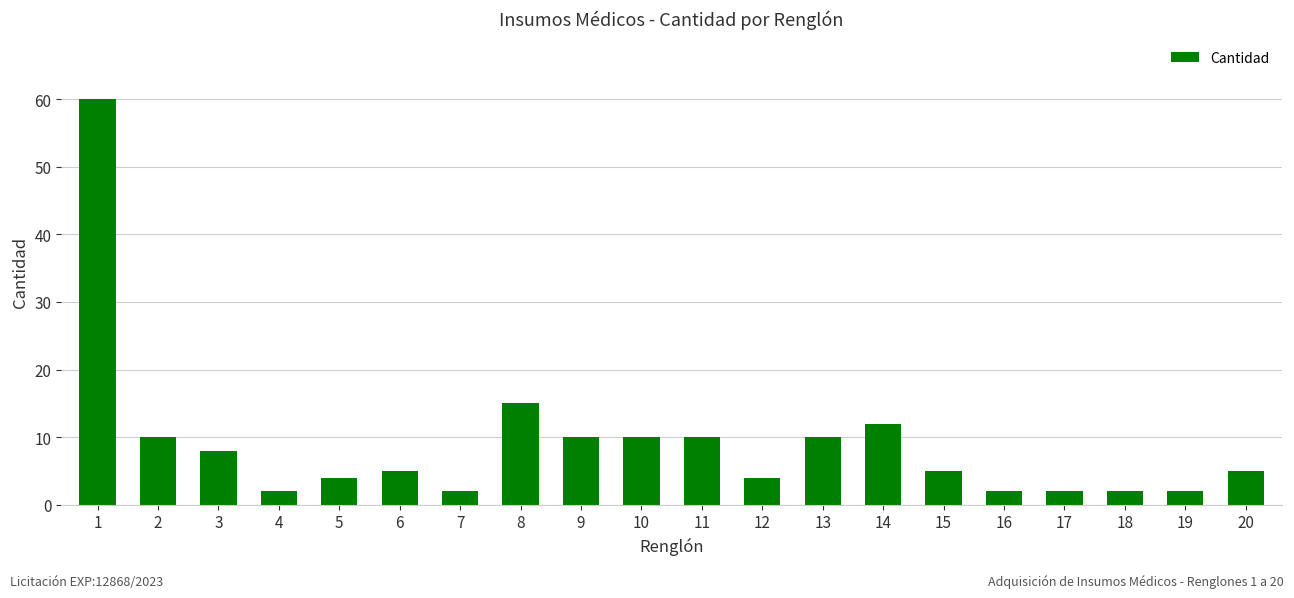

What is the change in value from 3 to 20?

-3